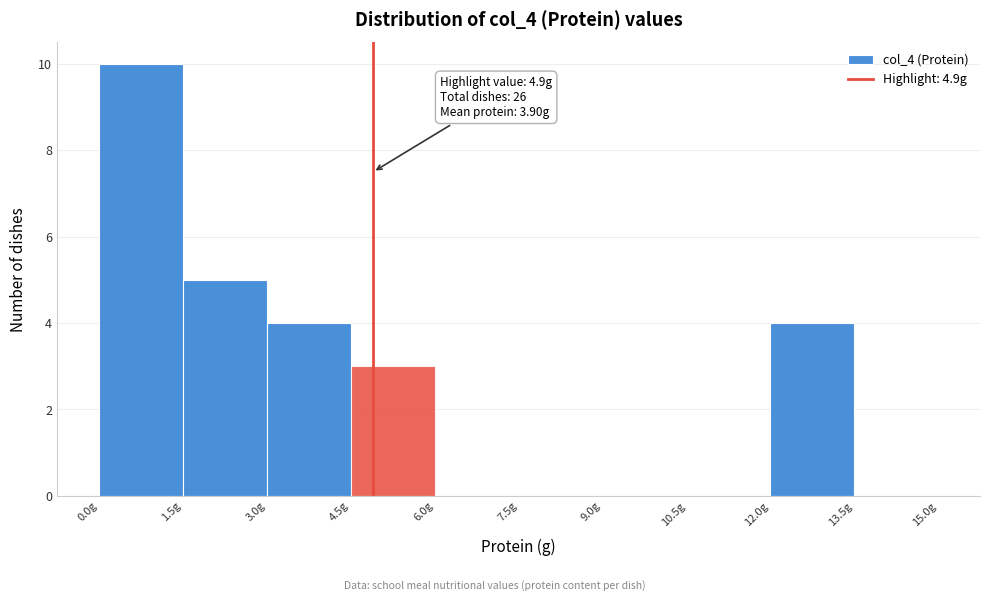

Which range on the x-axis has the tallest bar?

0.0 to 1.5